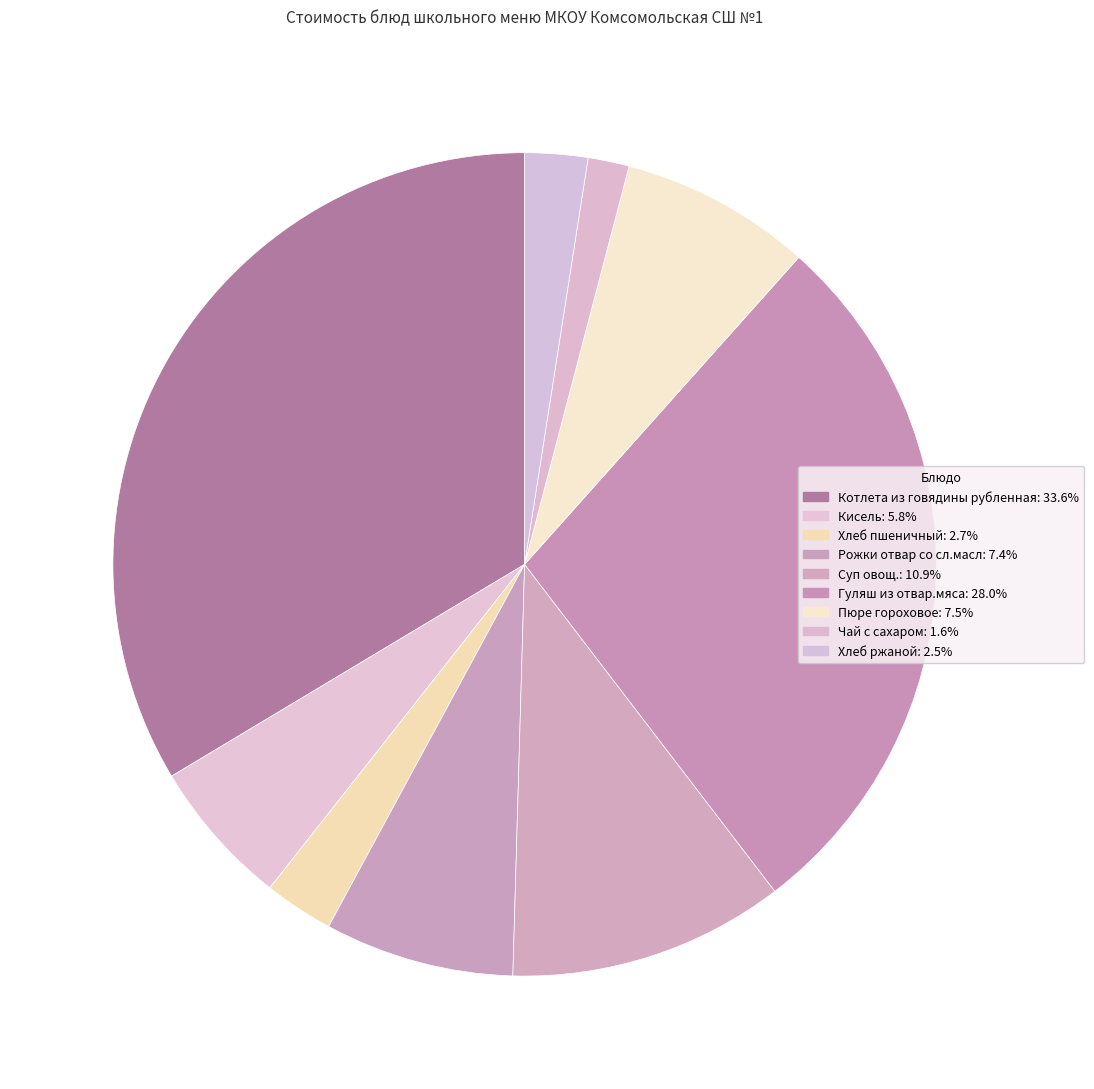

Does Котлета из говядины рубленная represent more than half of the total?

No